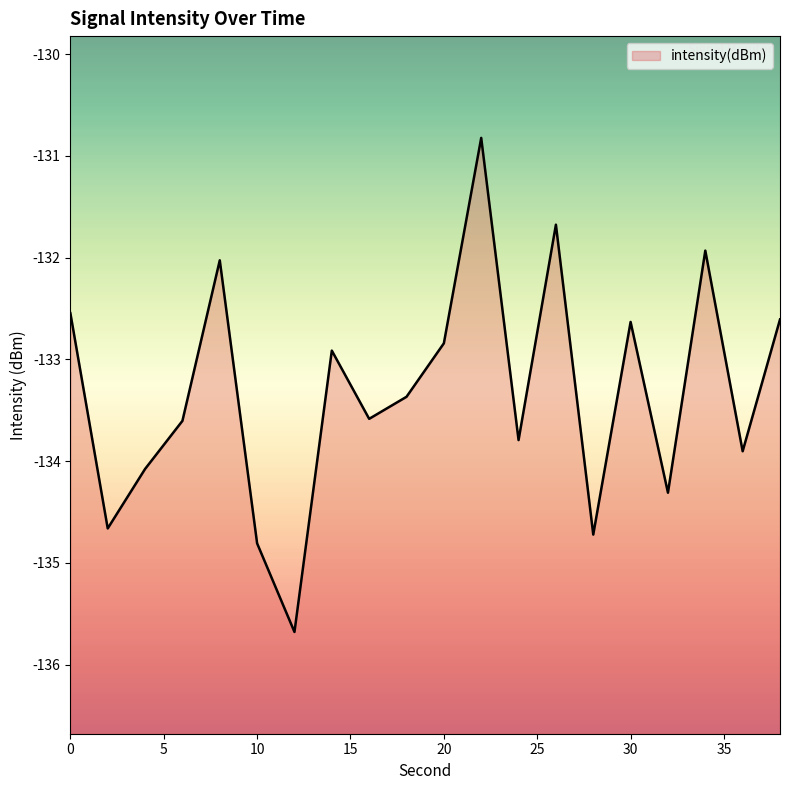

What is the value of the 9th point from the left?

-133.6